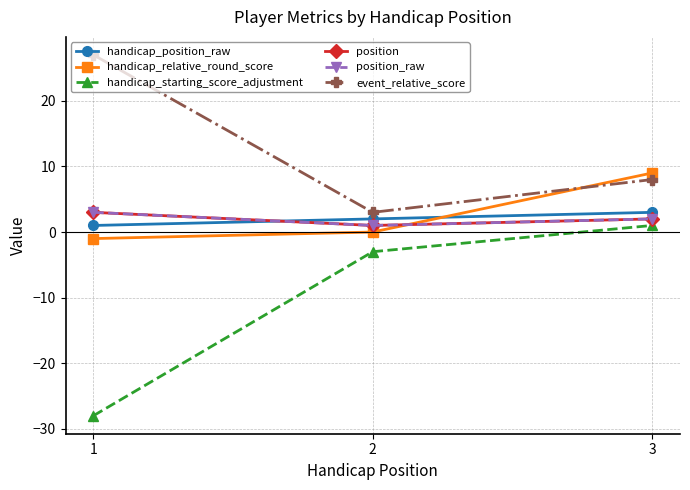

Does the chart have visible grid lines?

Yes